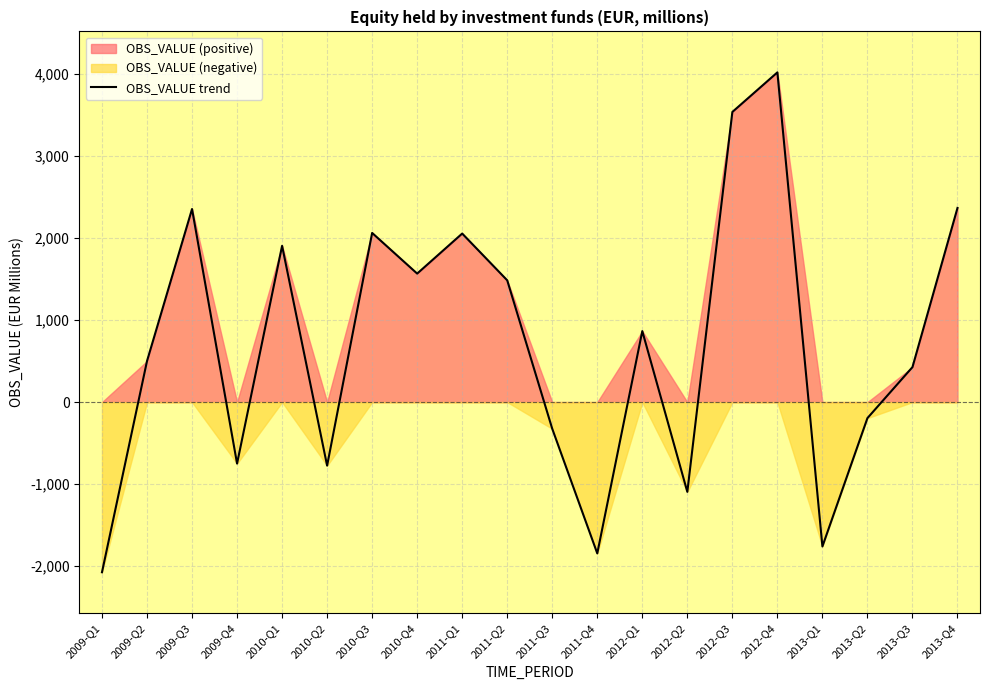

What is the label of the 4th point from the left?

2009-Q4